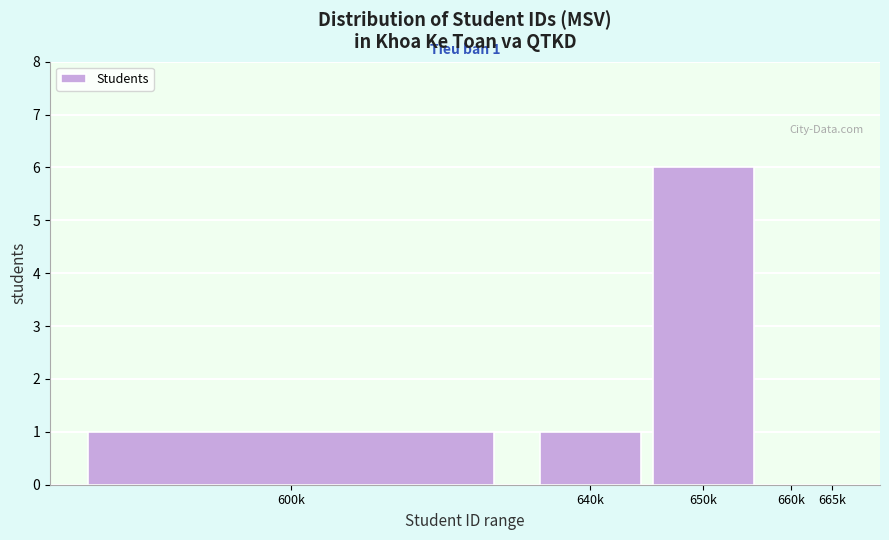

Reading left to right, extract all data points from this chart.

600k=1	640k=1	650k=6	660k=0	665k=0